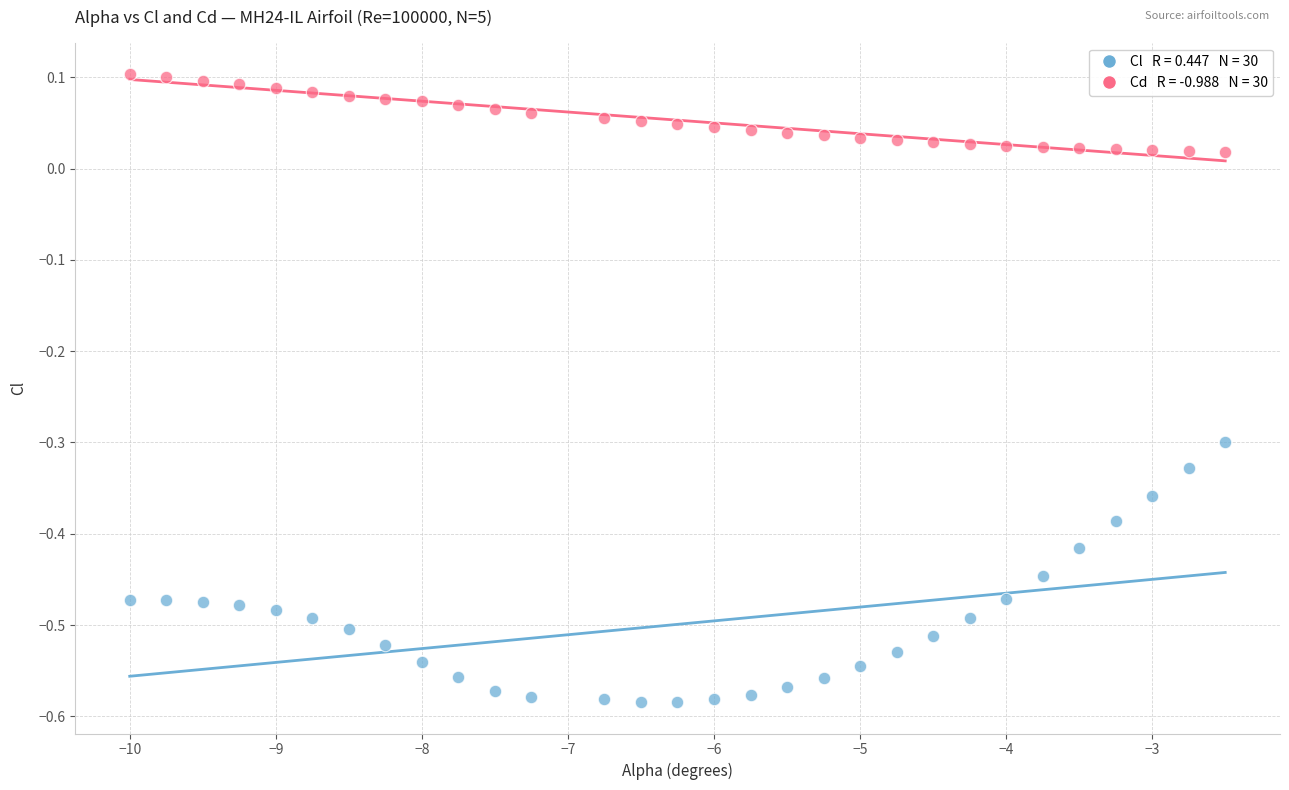

Across all data points, what is the range of X values (max minus min)?

7.5